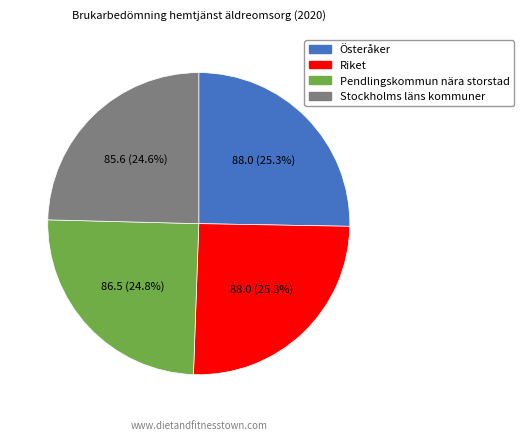

What is the total percentage of Österåker and Pendlingskommun nära storstad?

50.1%